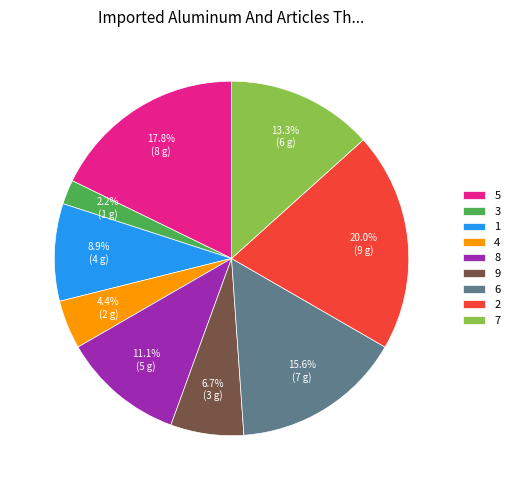

Is it true that 9 is 7% of the pie?

True